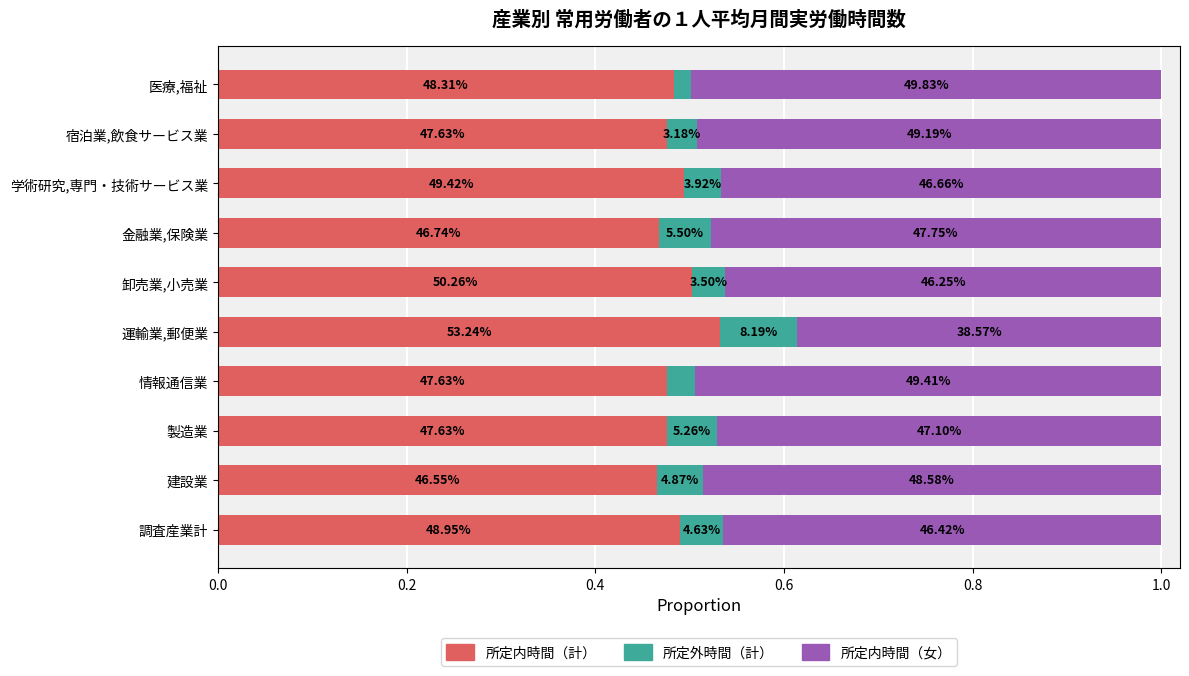

What are all the series names shown in the legend?

所定内時間（計）, 所定外時間（計）, 所定内時間（女）